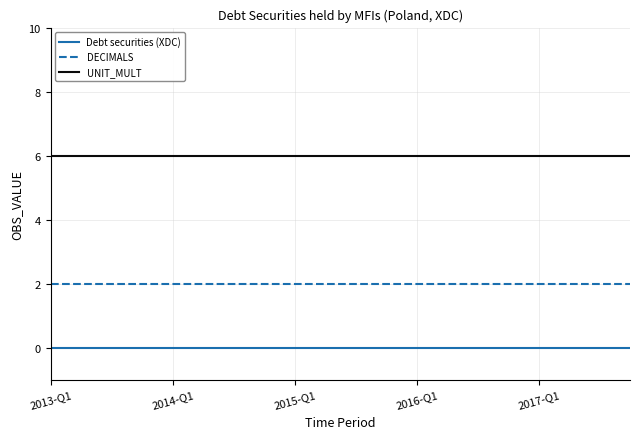

What are all the series names shown in the legend?

Debt securities (XDC), DECIMALS, UNIT_MULT